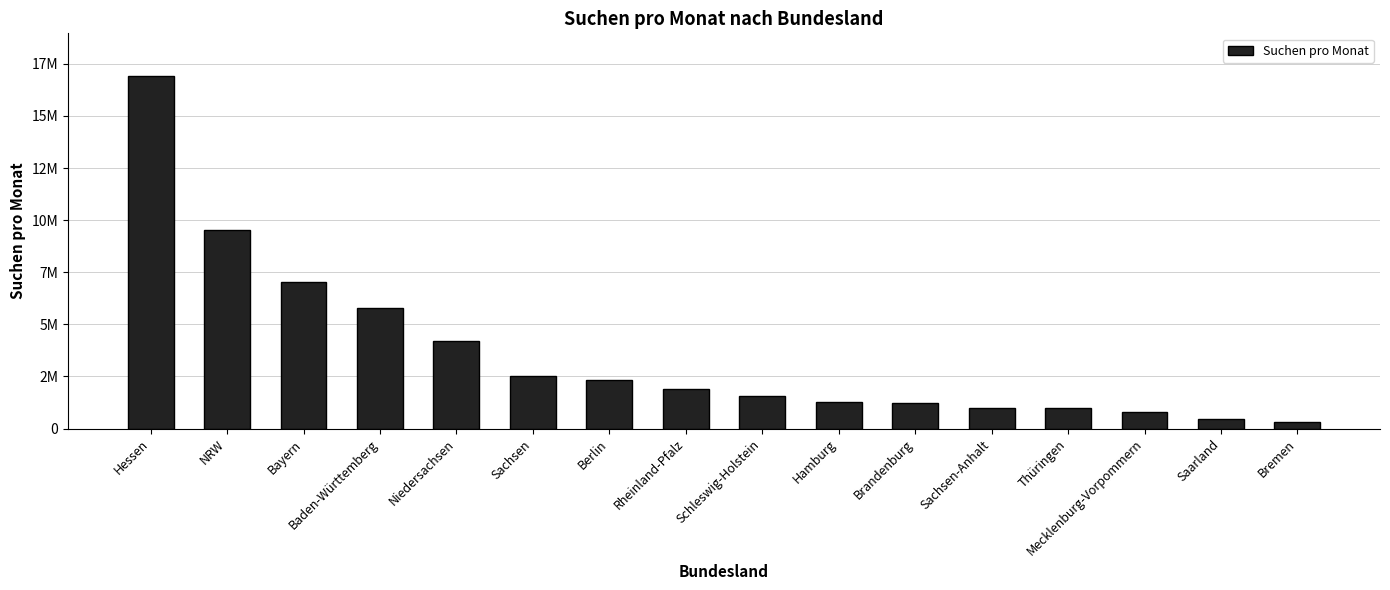

List the labels in order of value, largest first.

Hessen, NRW, Bayern, Baden-Württemberg, Niedersachsen, Sachsen, Berlin, Rheinland-Pfalz, Schleswig-Holstein, Hamburg, Brandenburg, Sachsen-Anhalt, Thüringen, Mecklenburg-Vorpommern, Saarland, Bremen